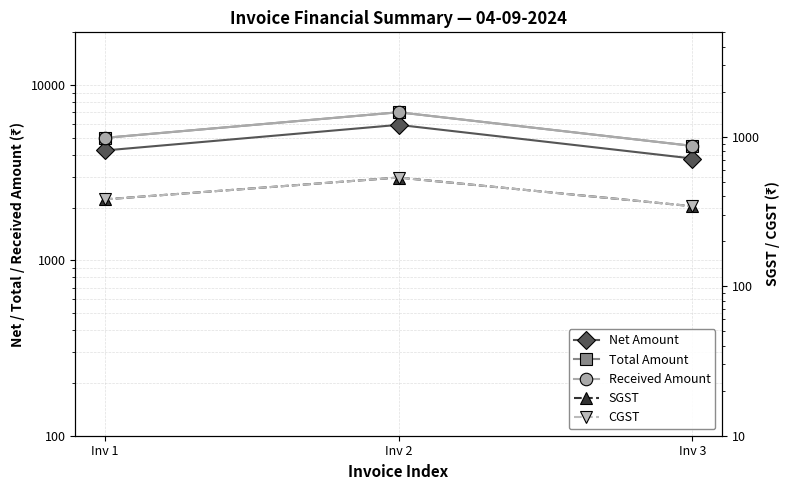

True or false: SGST has a value of 239.2 at Inv 3.

False